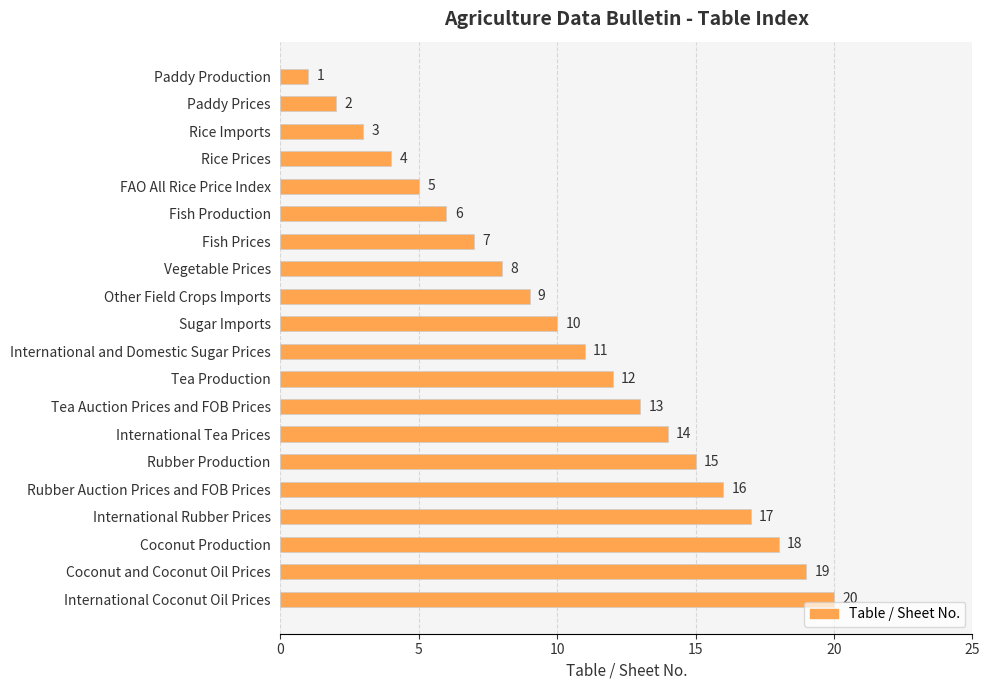

What is the sum of all values?

210